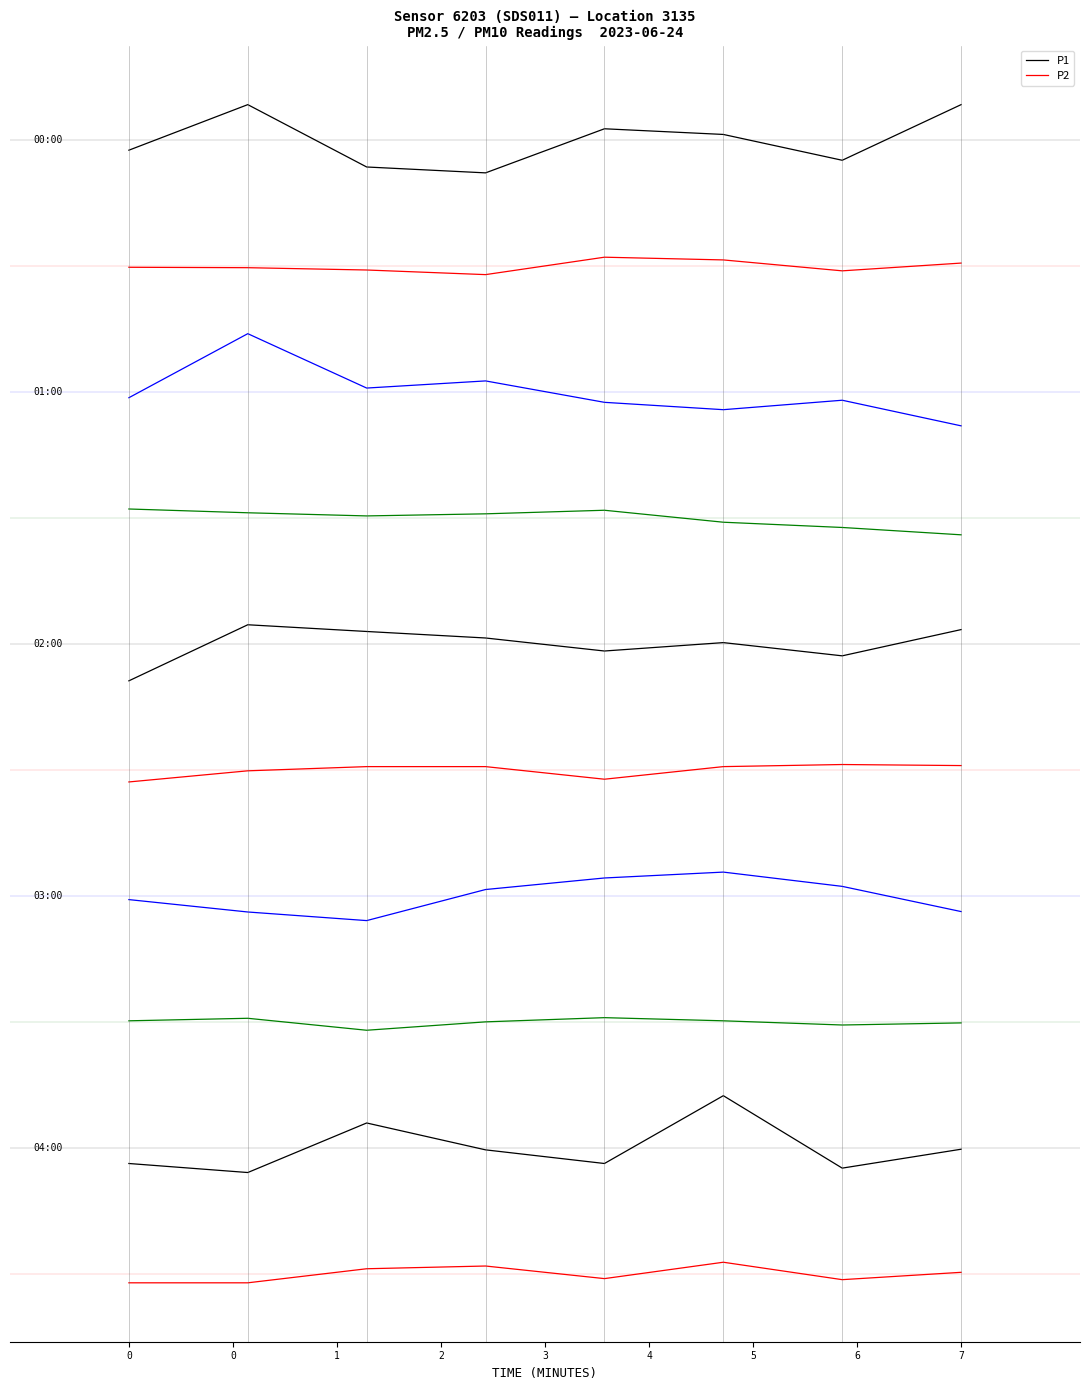

True or false: P2 and P1 cross at least once.

False